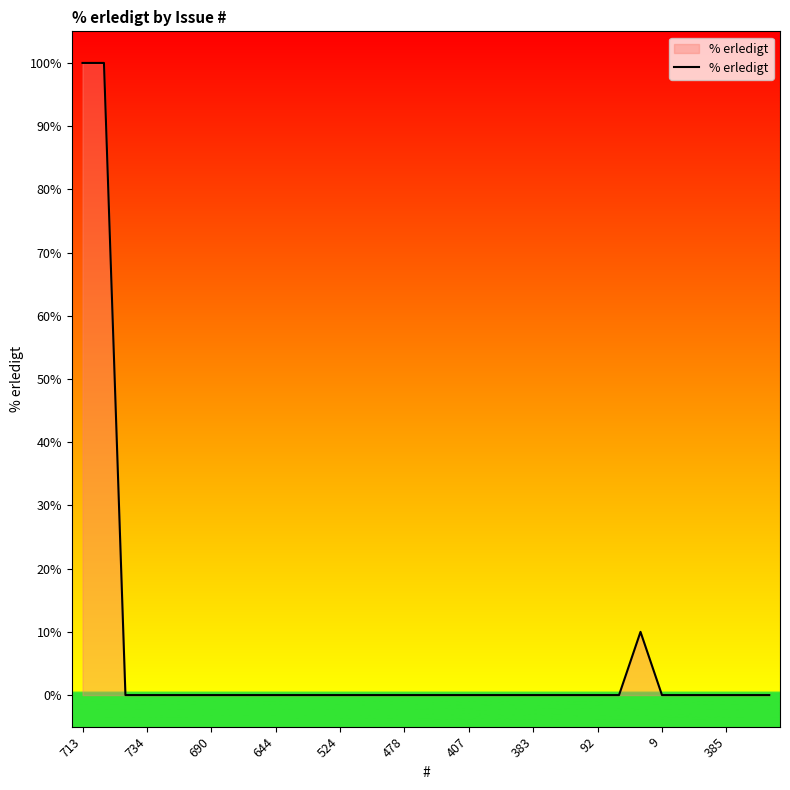

What is the maximum value shown in the chart?

100